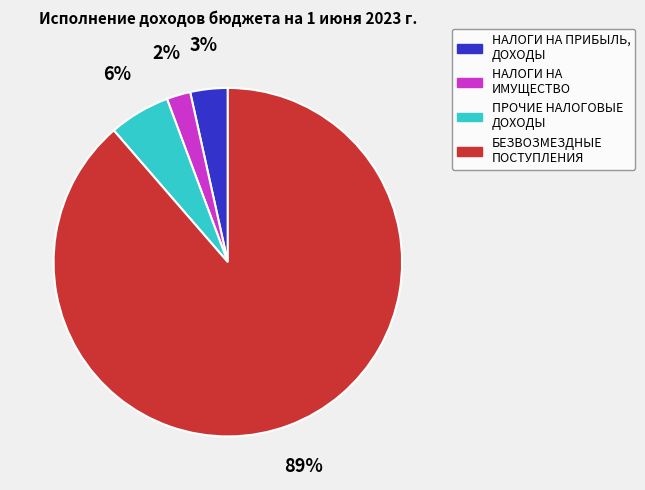

Is there a majority slice in this chart?

Yes